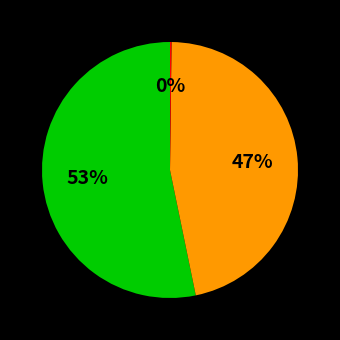

Does any single category account for the majority?

Yes